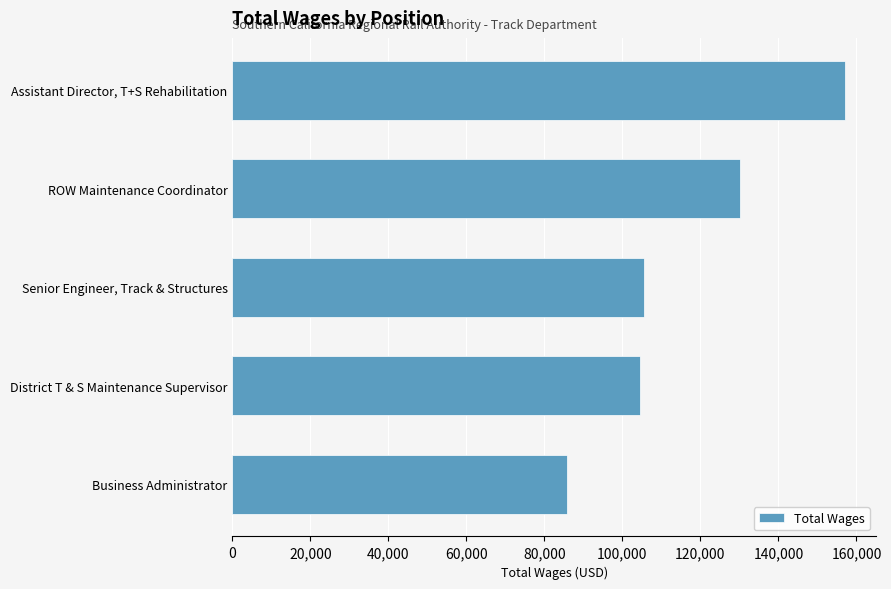

Reading bottom to top, extract all data points from this chart.

85676	104469	105462	130233	157152